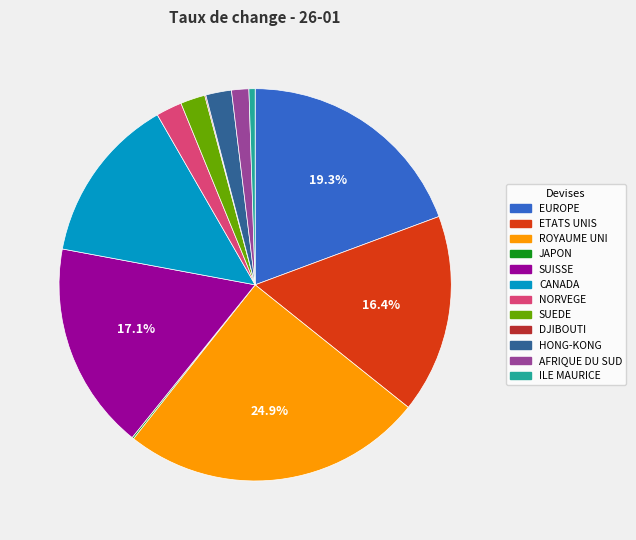

To the nearest percent, what is the difference between the largest and smallest slice percentages?

25%